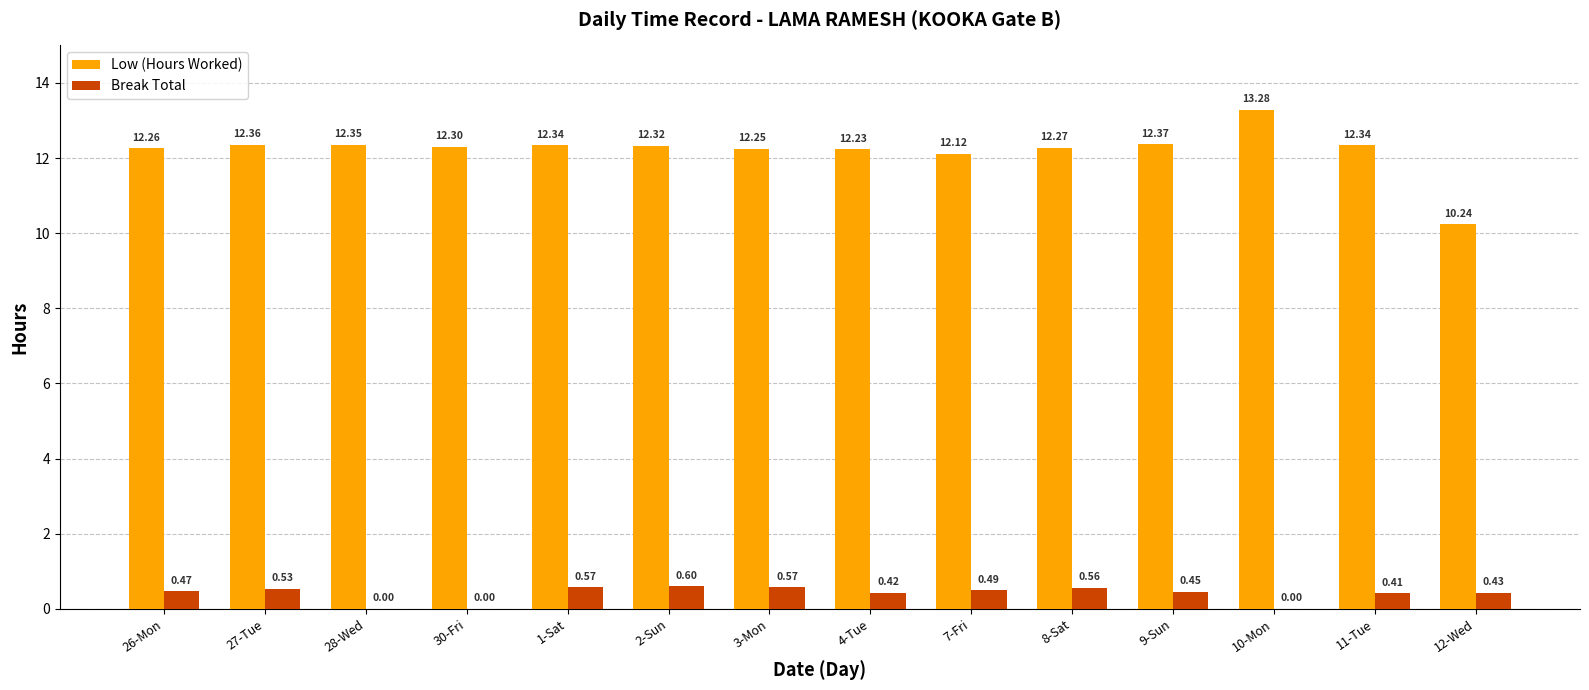

Between 9-Sun and 12-Wed, which series saw the biggest shift?

Low (Hours Worked)